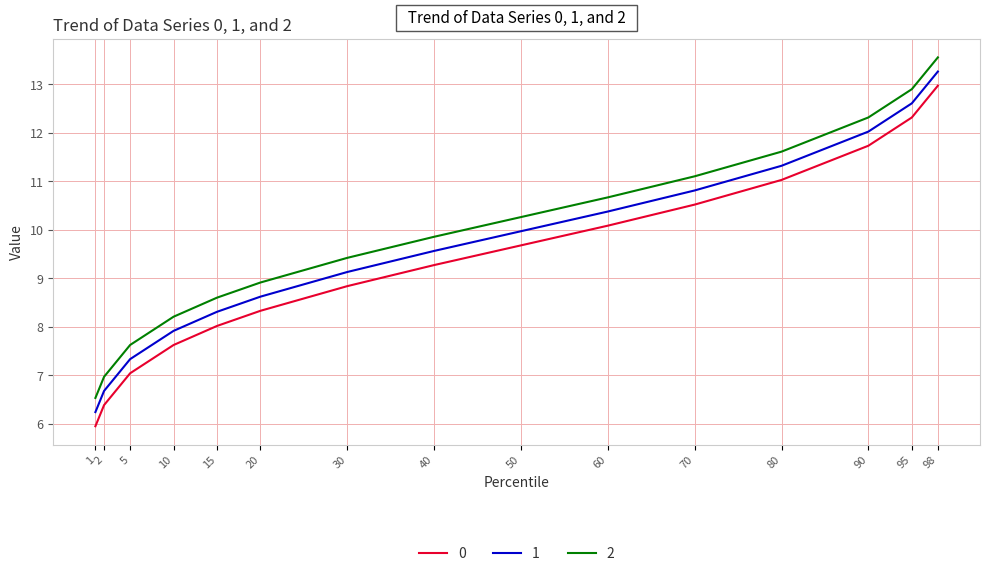

What is the spread (max minus min) of values at 20?

0.6